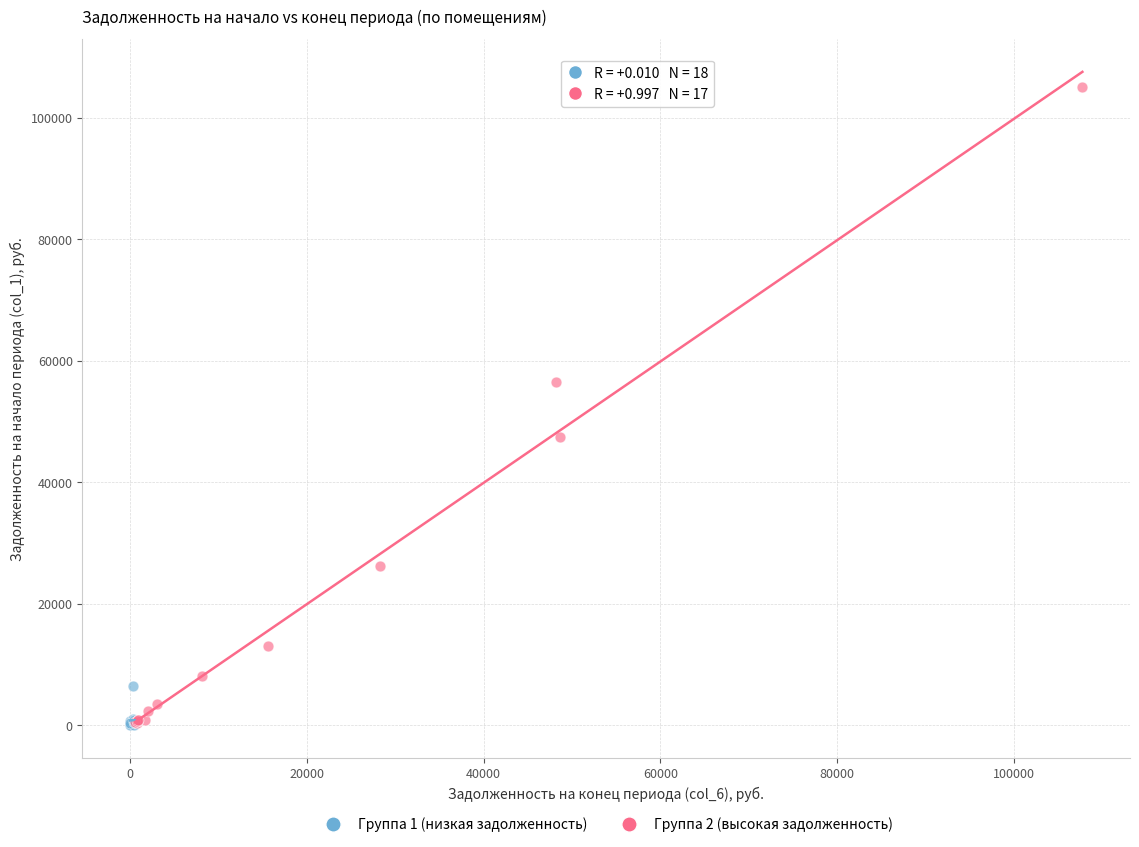

Which series contains the highest Y value?

Группа 2 (высокая задолженность)